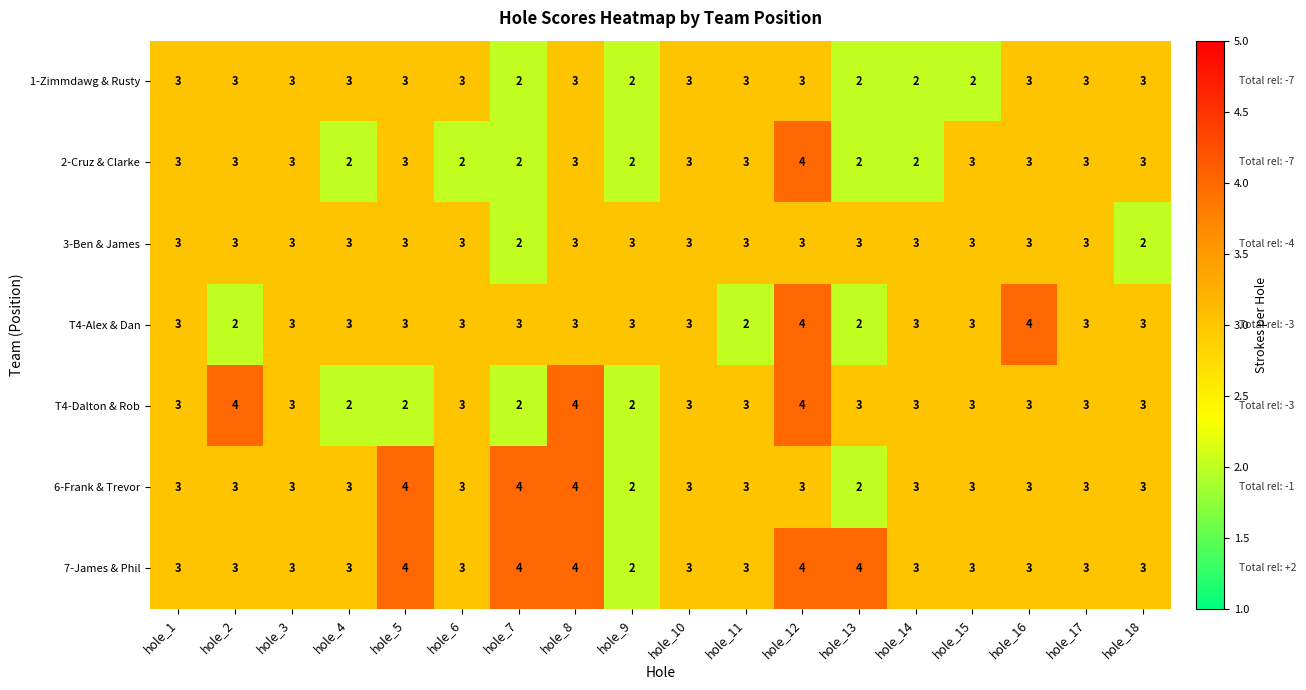

Read the 7-James & Phil value at hole_5.

4